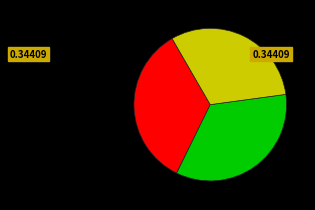

Does any single category account for the majority?

No